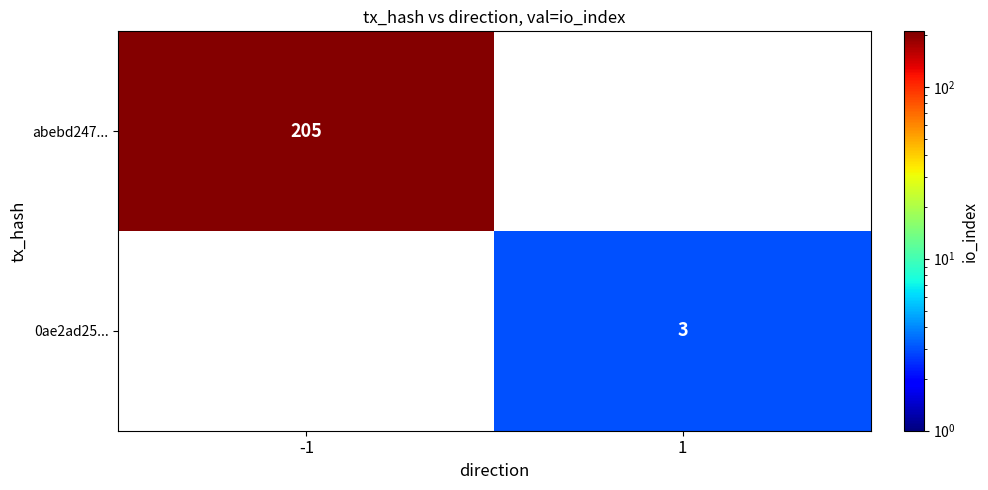

Is it true that 0ae2ad25... equals 3 at 1?

True